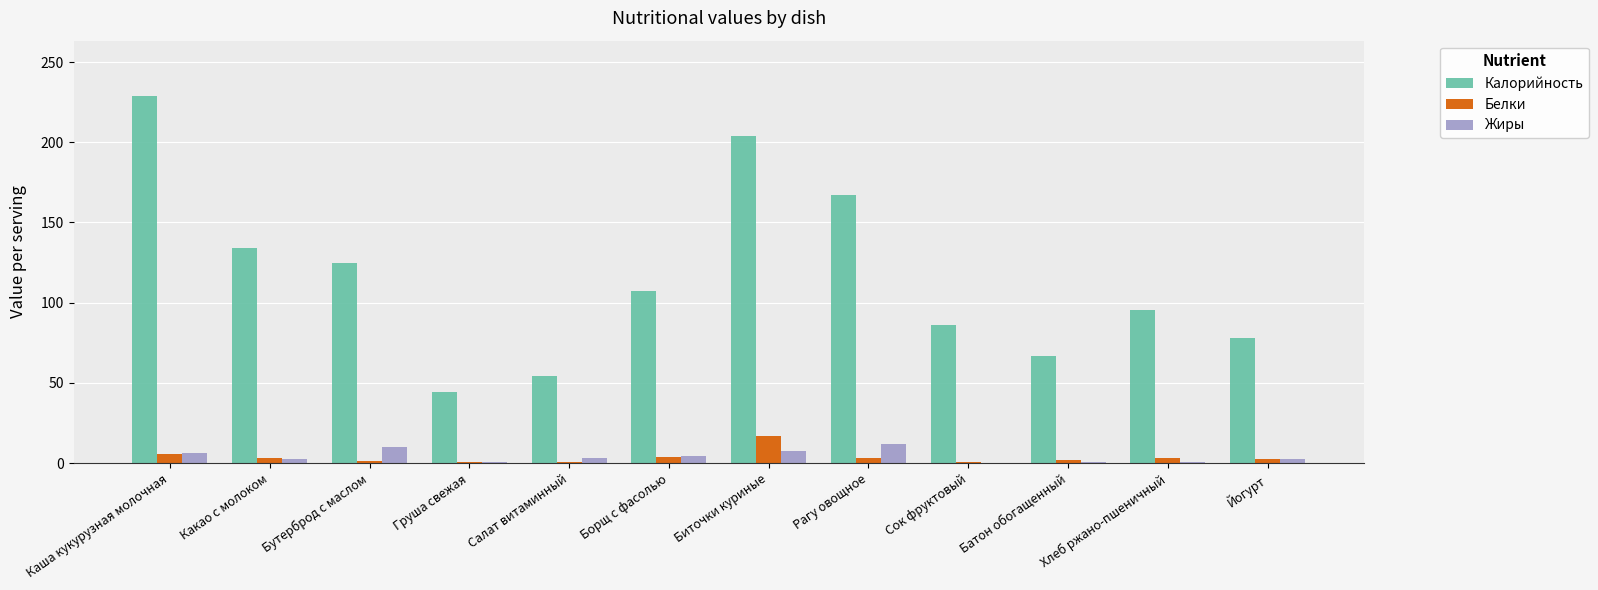

What is the maximum value shown in the chart?

229.0